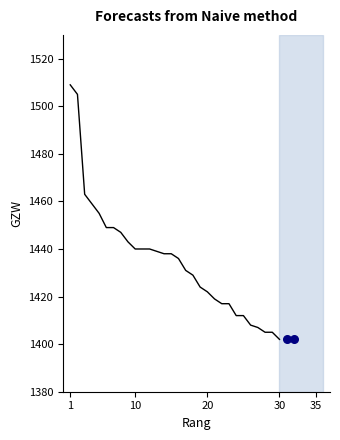

Which has a higher value, 28 or 6?

6